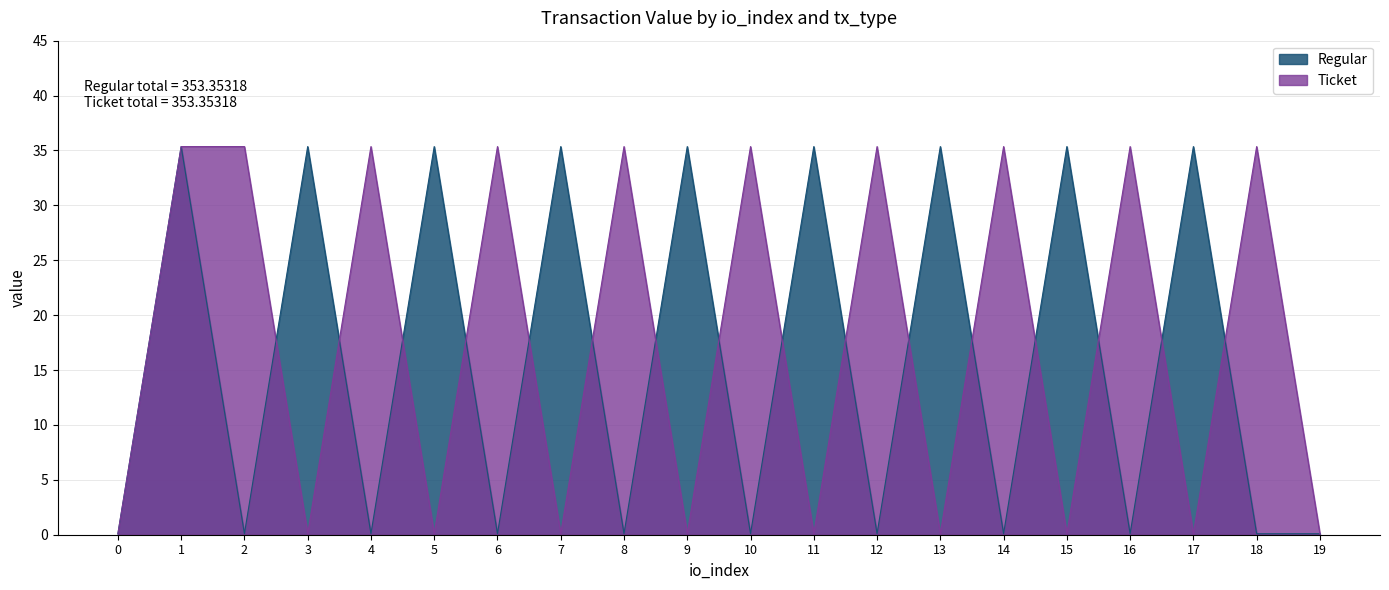

Which series has the largest total across all categories?

Ticket